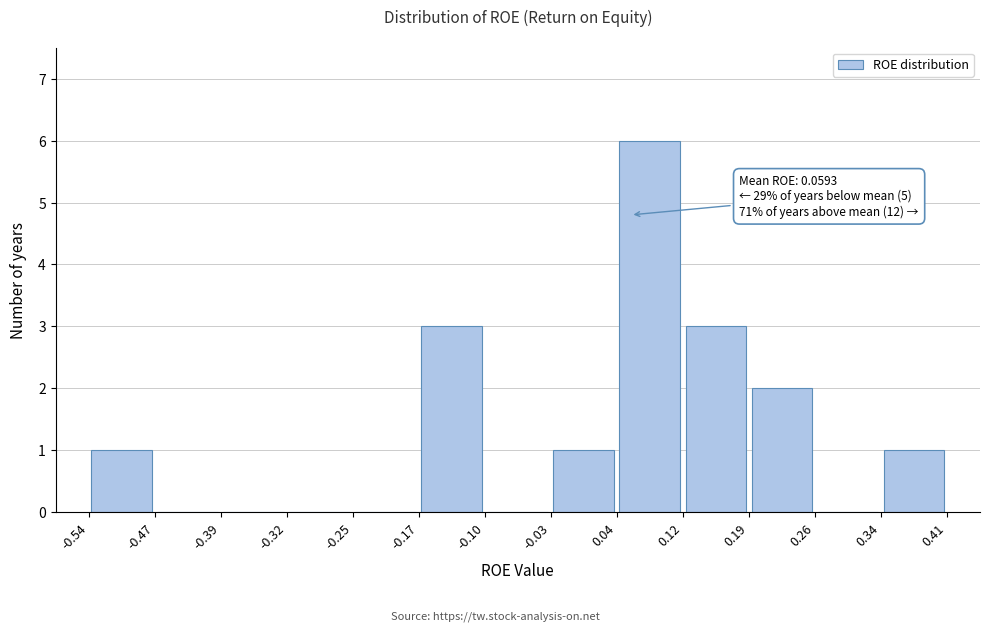

Which range on the x-axis has the tallest bar?

0.04 to 0.12